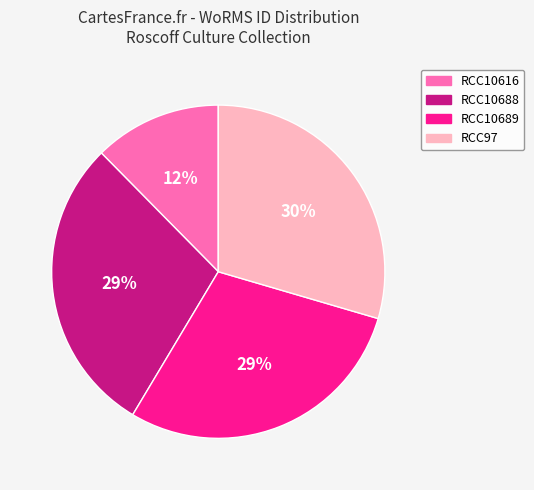

Is there any slice that represents more than half of the pie?

No